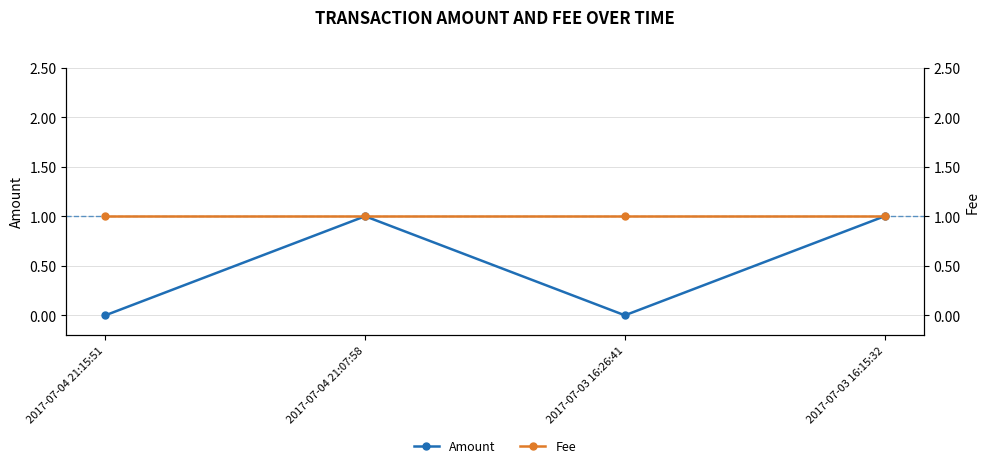

Does the chart have visible grid lines?

Yes